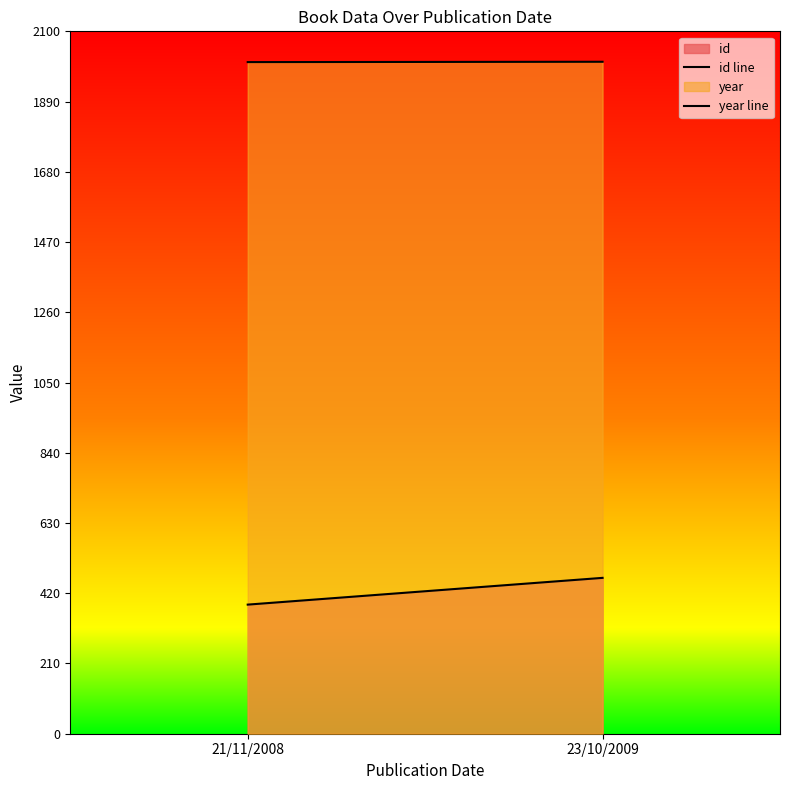

Read the year line value at 23/10/2009.

2009